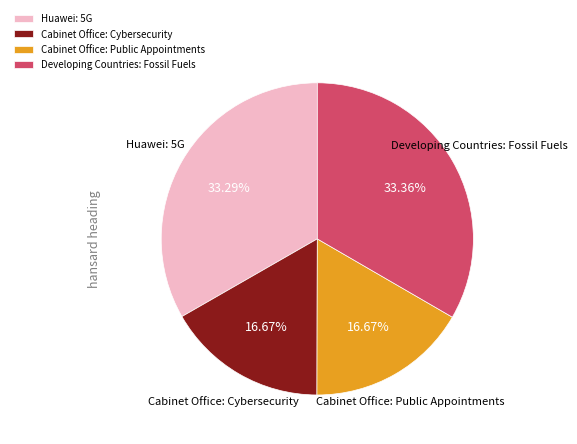

What percentage is the Cabinet Office: Public Appointments slice, to the nearest percent?

17%